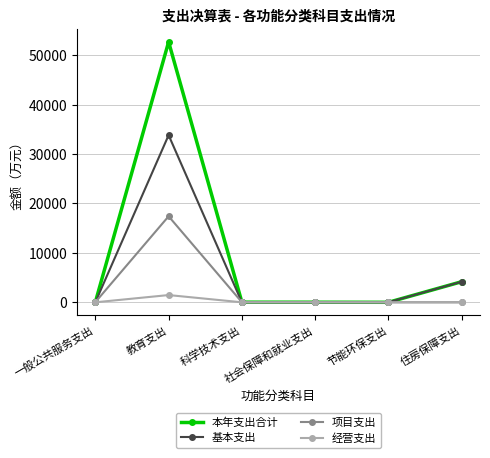

True or false: 本年支出合计 has more than 0 interior local peaks.

True